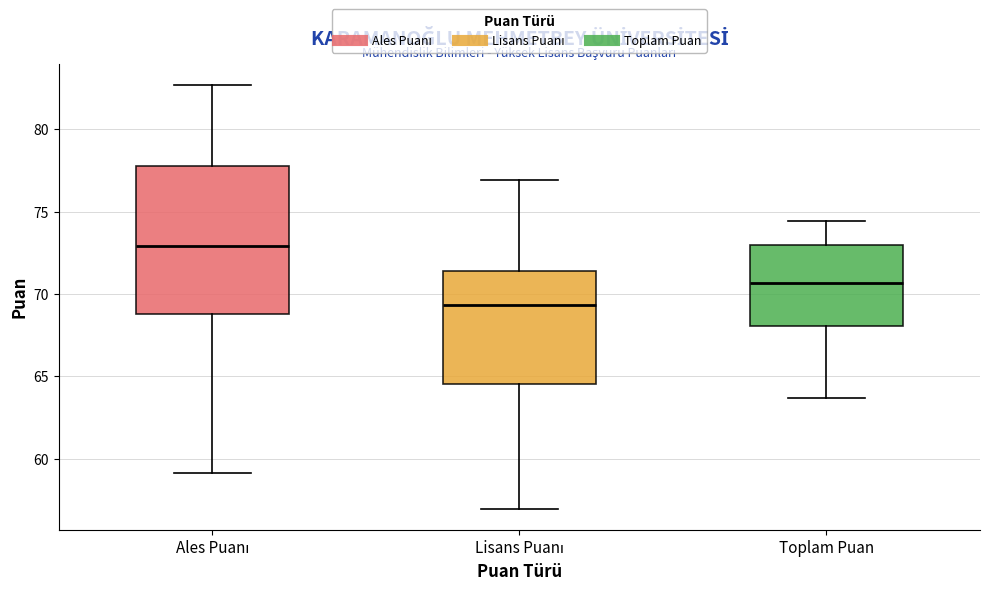

Which box's median line is the lowest?

Lisans Puanı